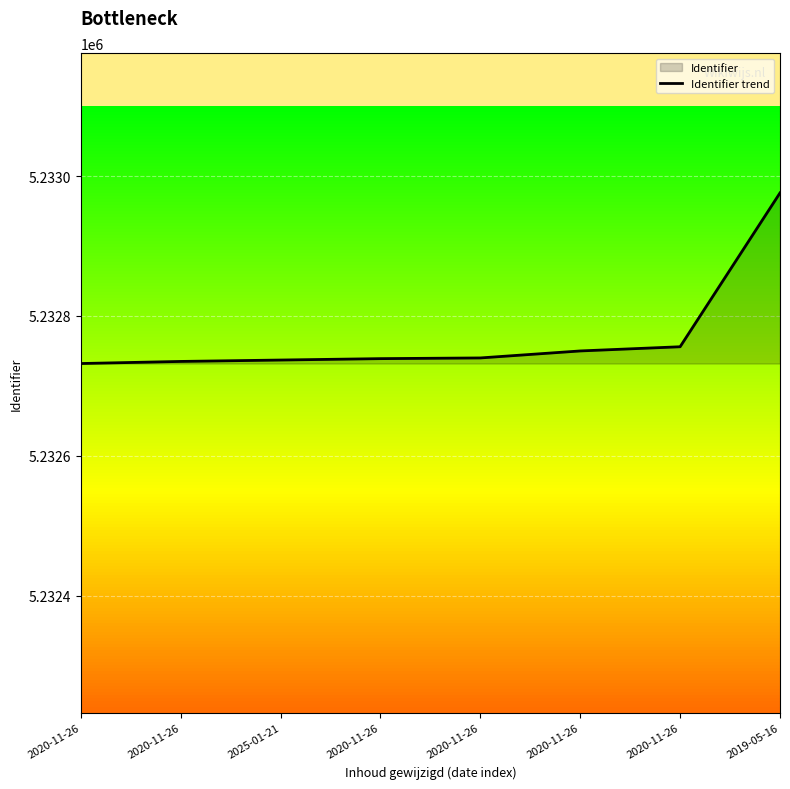

At which category does the chart reach its peak across all series?

2019-05-16